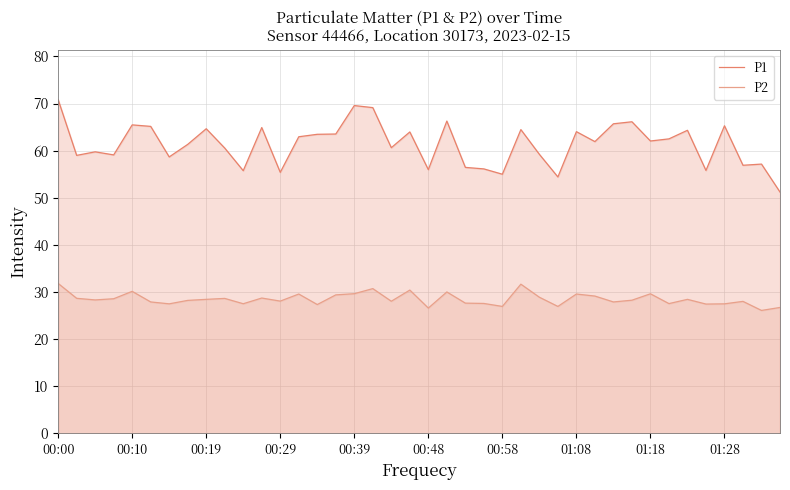

Which series has the largest total across all categories?

P1